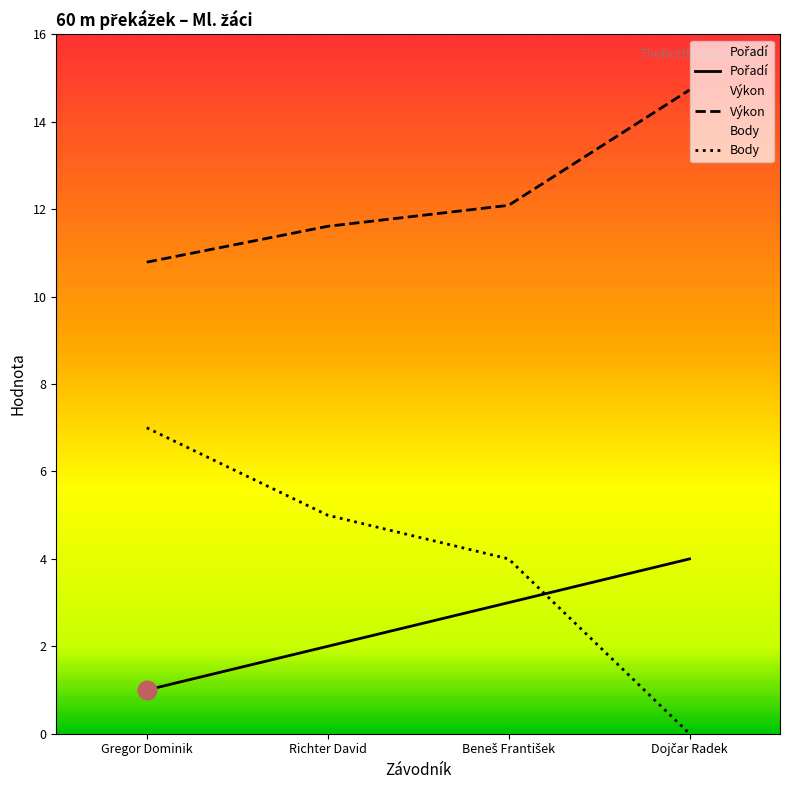

What are all the series names shown in the legend?

Pořadí, Výkon, Body